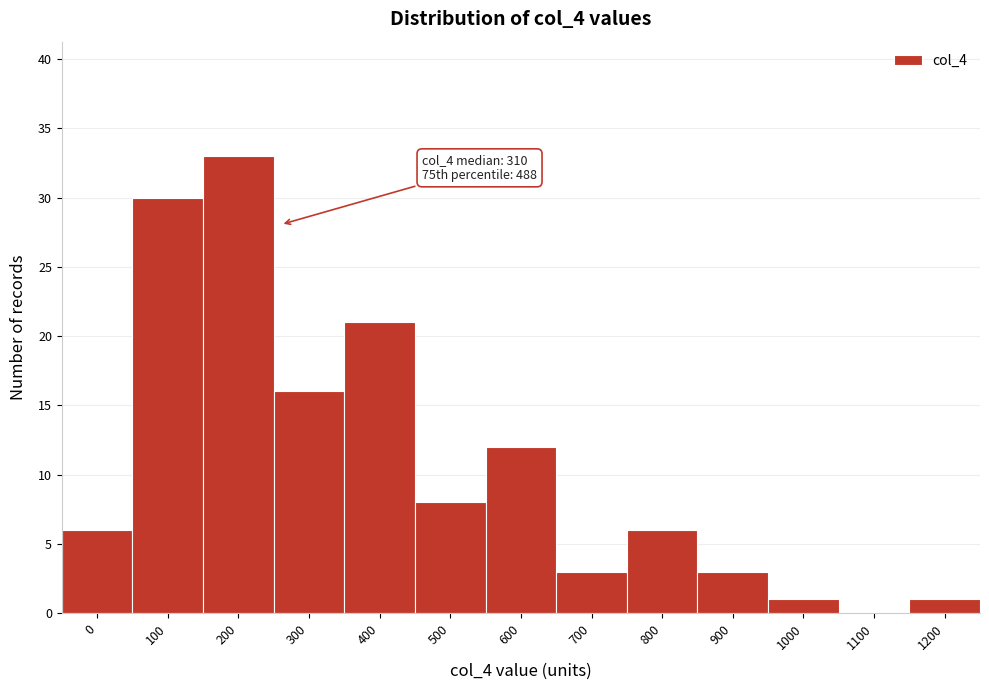

Reading left to right, transcribe all the data shown in this chart.

0=6	100=30	200=33	300=16	400=21	500=8	600=12	700=3	800=6	900=3	1000=1	1100=0	1200=1